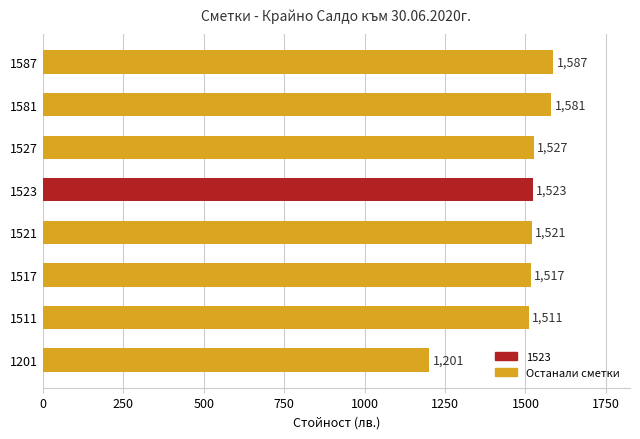

What is the difference between the maximum and minimum values?

386